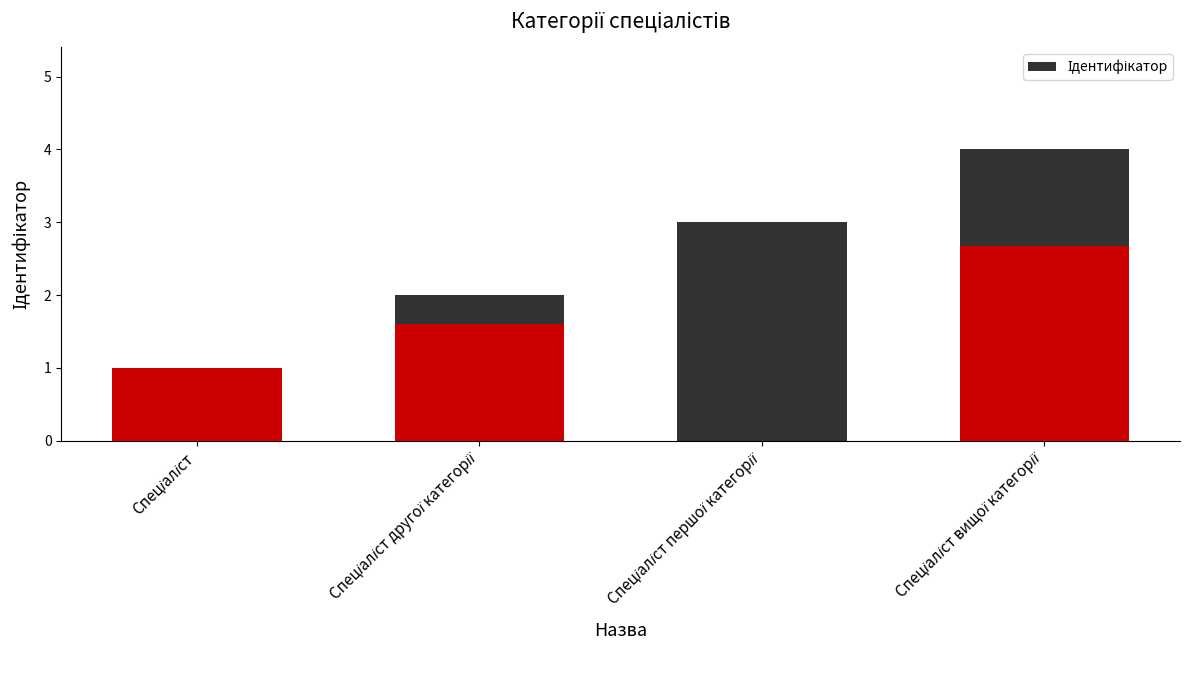

What is the label of the 4th bar from the left?

Спеціаліст вищої категорії